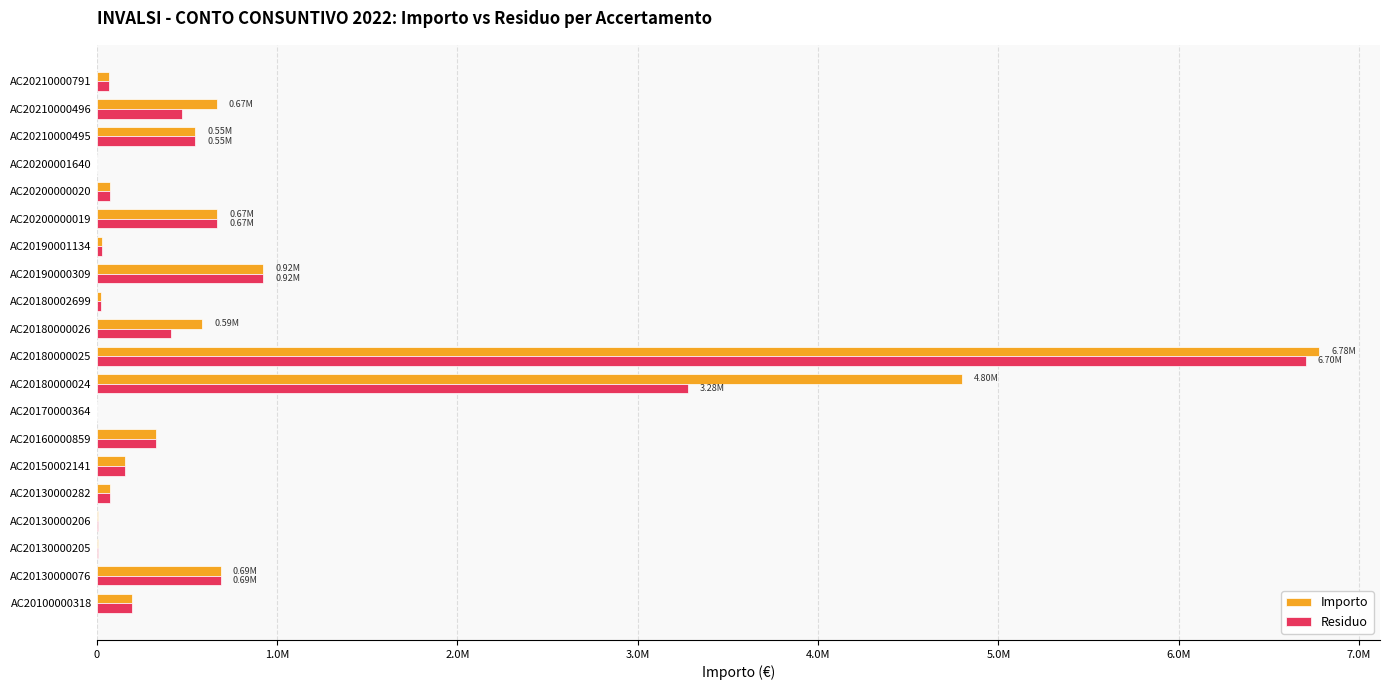

At which category does the chart reach its peak across all series?

AC20180000025